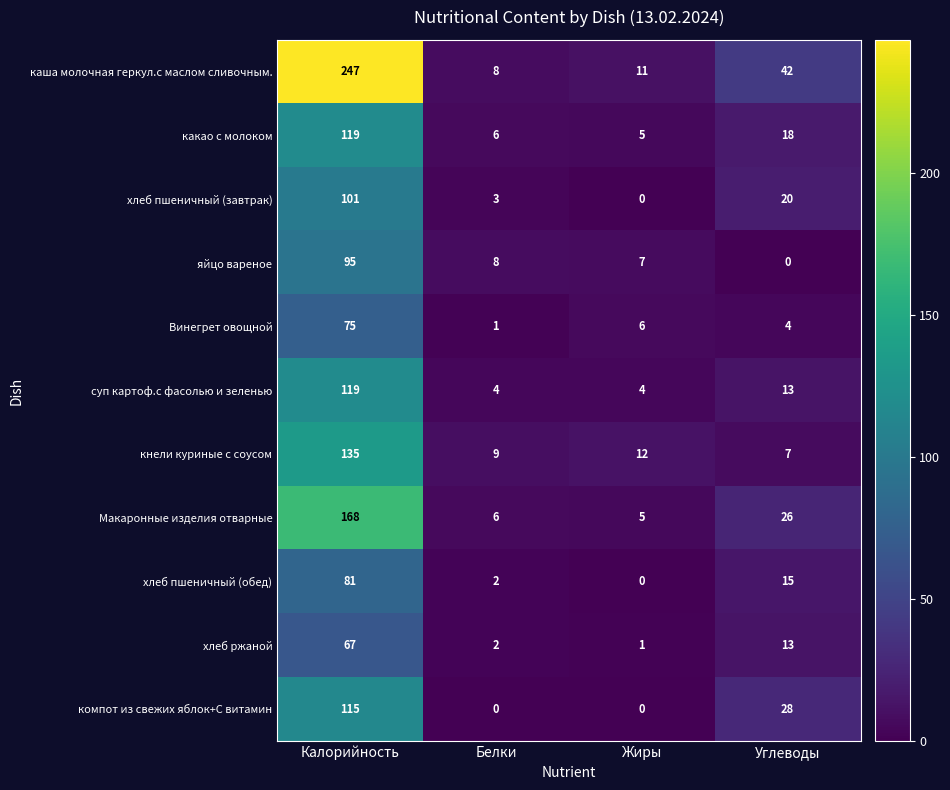

Between Калорийность and Белки, which series saw the biggest shift?

каша молочная геркул.с маслом сливочным.